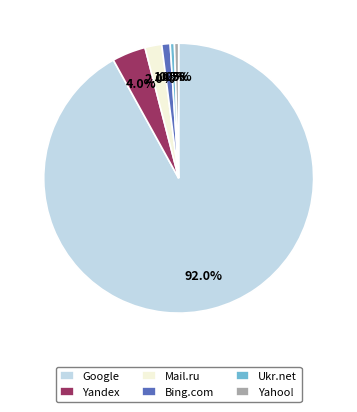

Count the number of slices in the pie.

6